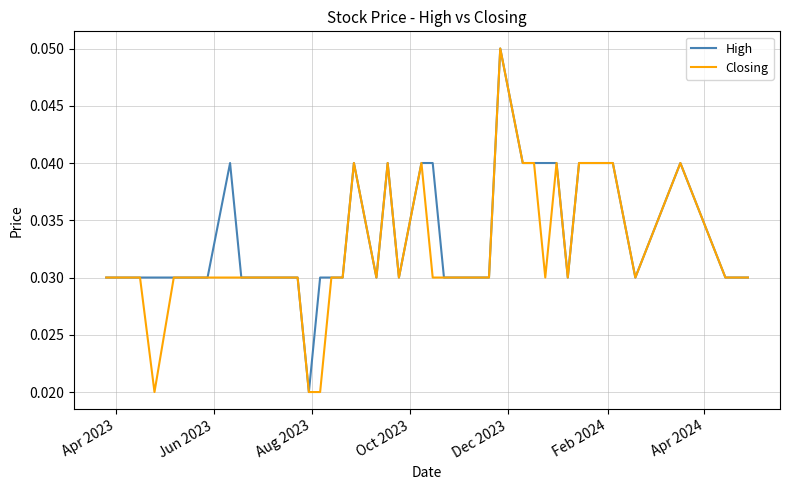

What are all the series names shown in the legend?

High, Closing